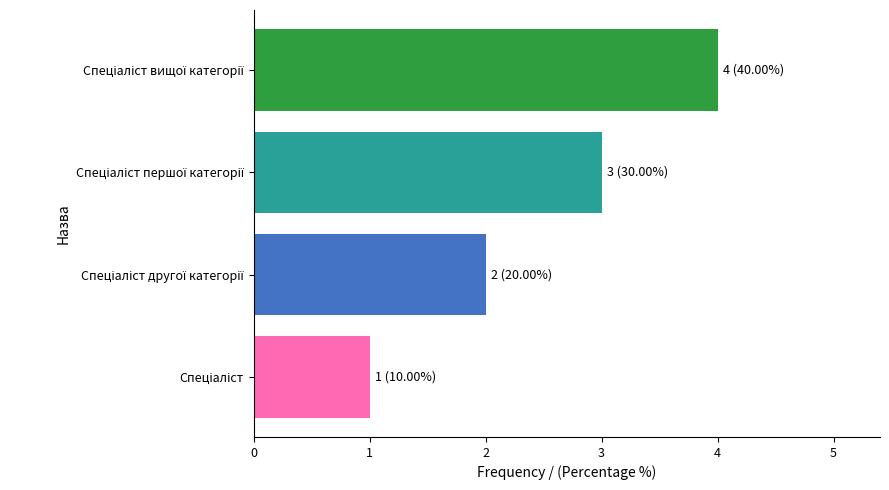

What is the difference between the maximum and minimum values?

3